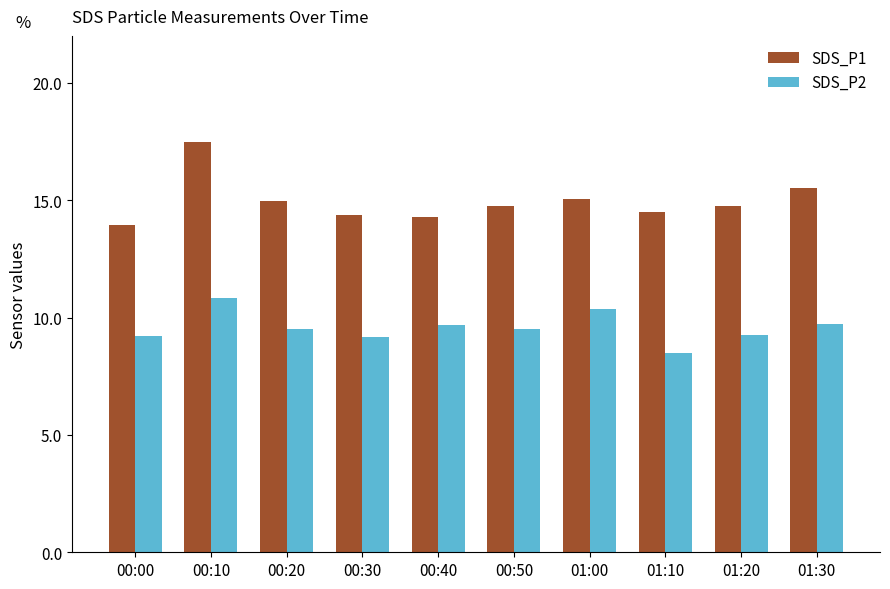

Are the bars grouped side by side (vs. stacked)?

Yes